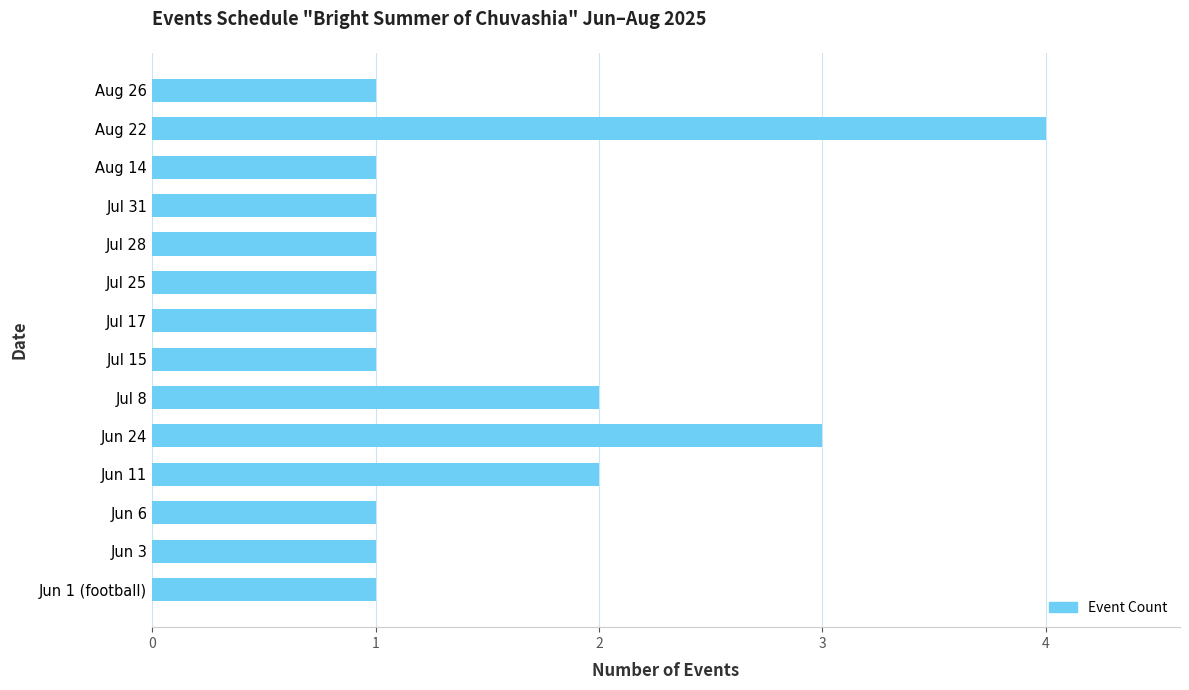

What is the difference between the maximum and minimum values?

3